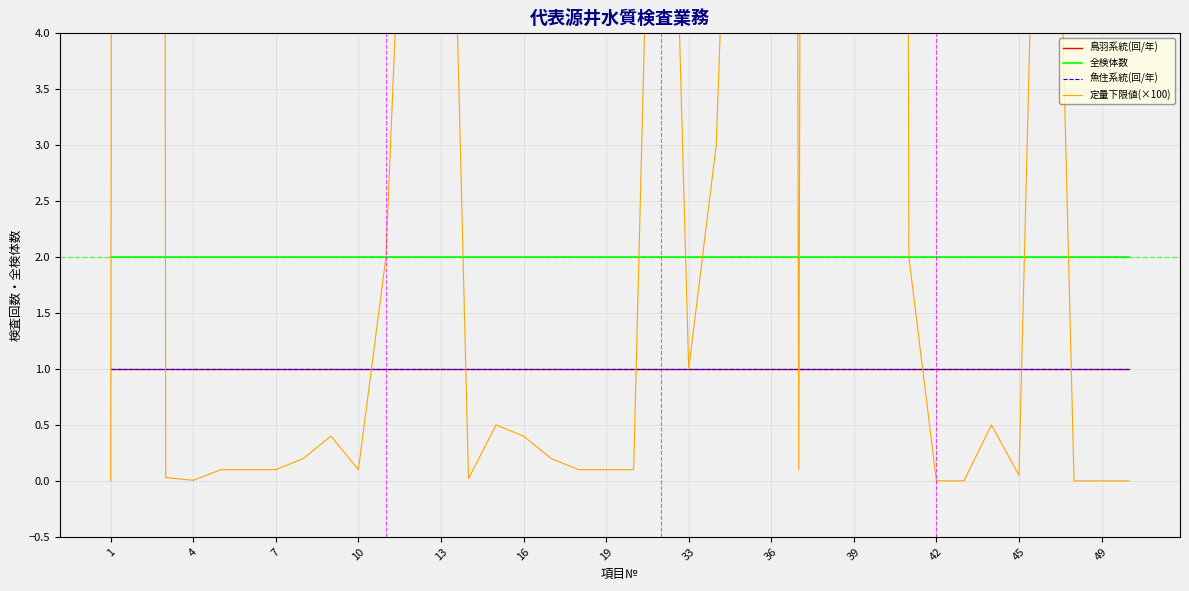

What is the difference between the maximum and minimum values in the 定量下限値(×100) series?

200.0